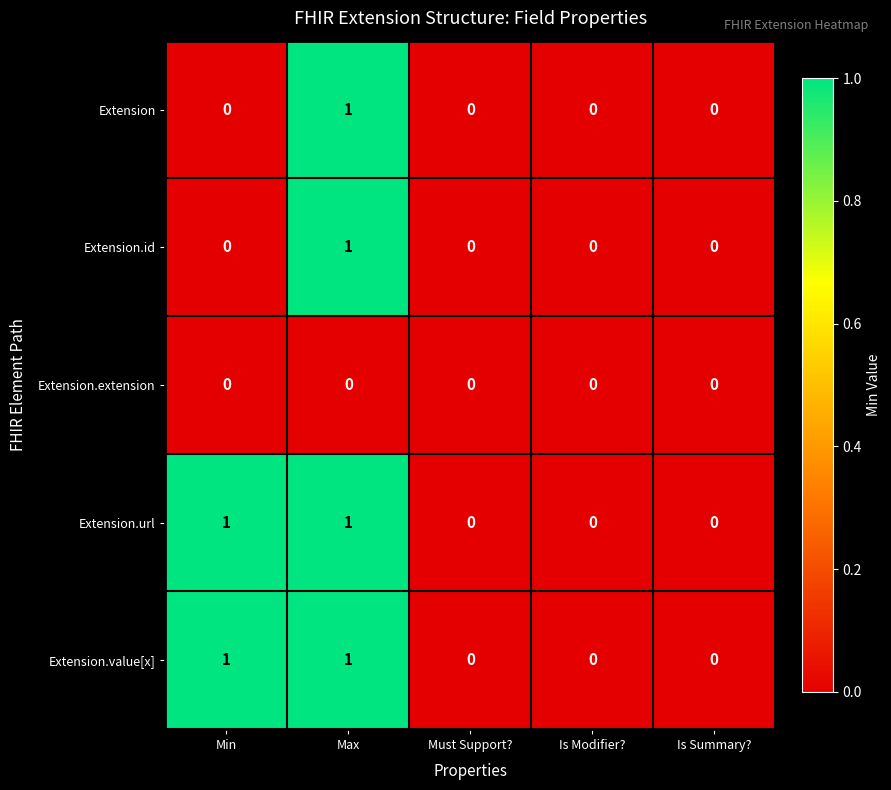

The Extension.url series shows 0 at Is Modifier?. True or false?

True